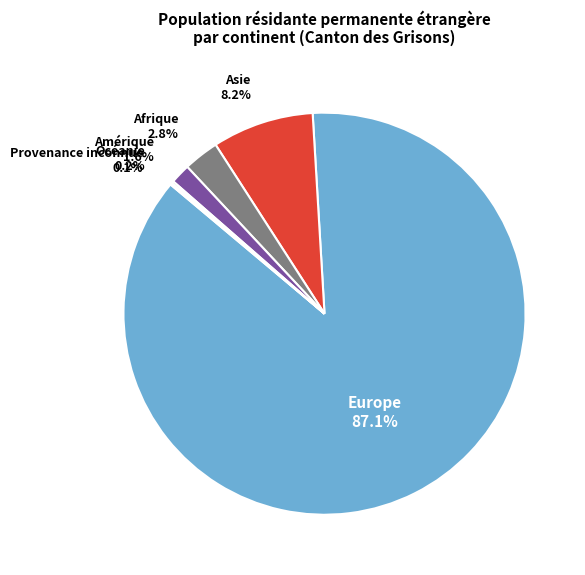

Is there any slice that represents more than half of the pie?

Yes